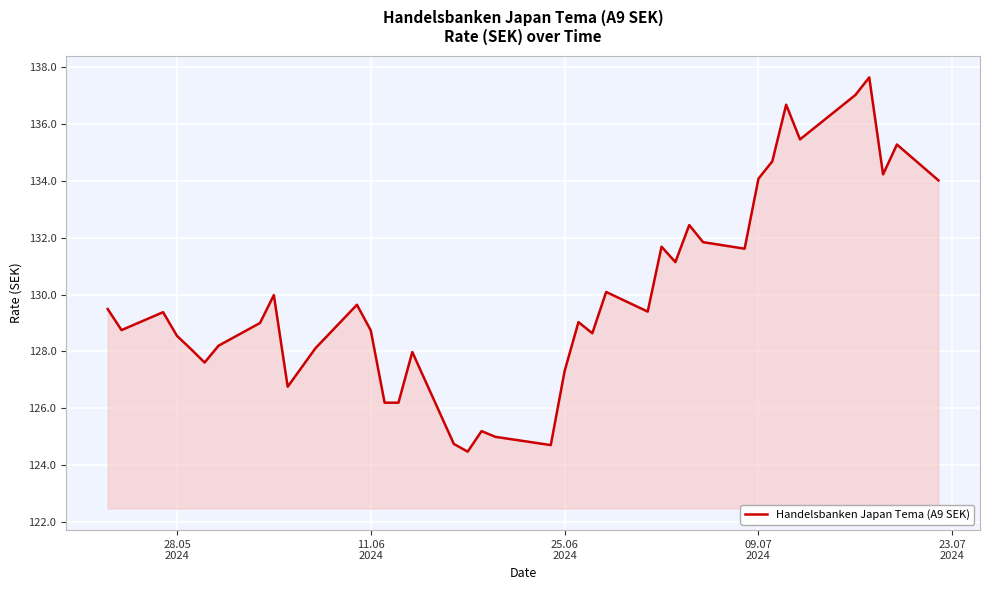

What is the maximum value shown in the chart?

137.6